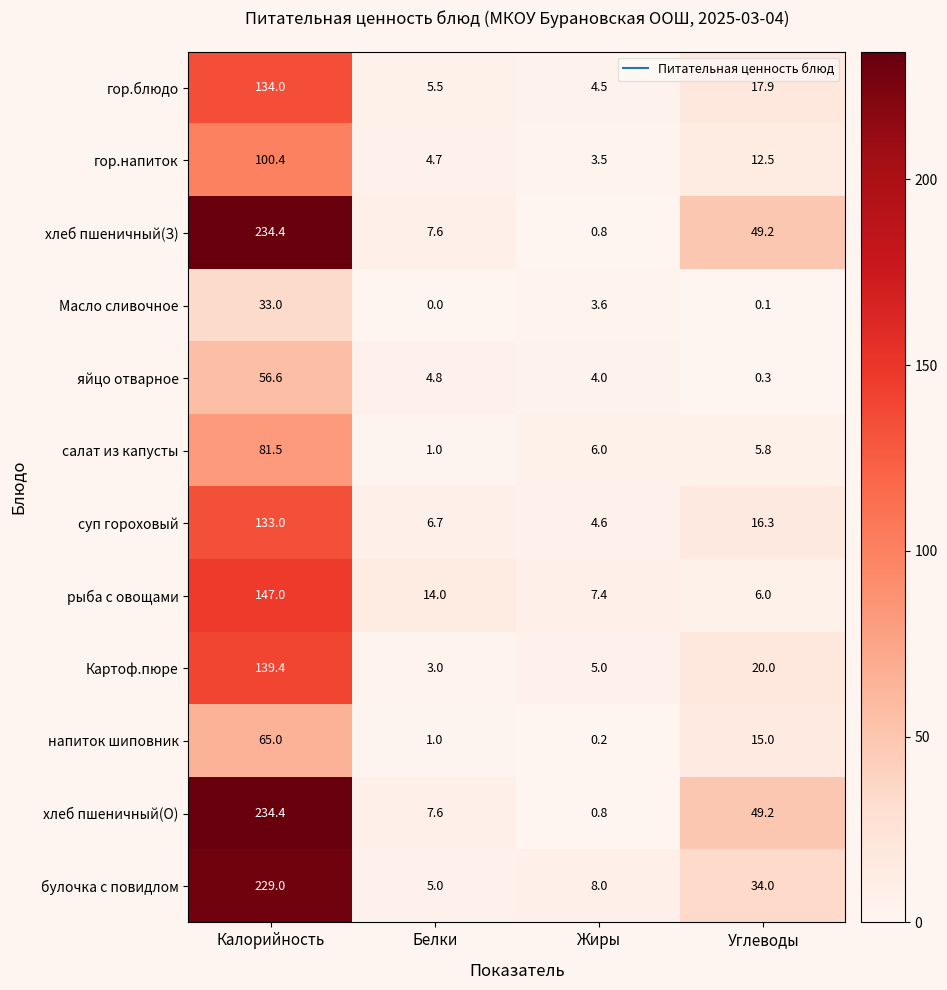

Rank the categories by хлеб пшеничный(З) value from lowest to highest.

Жиры, Белки, Углеводы, Калорийность